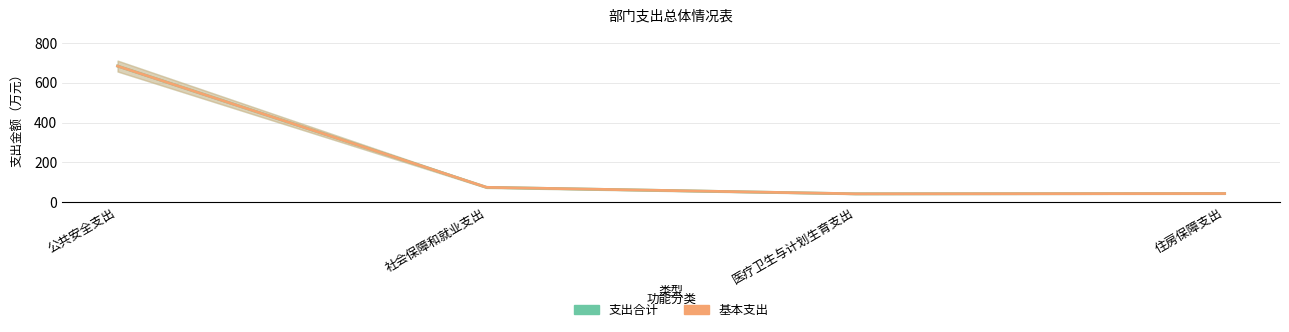

What is the minimum value shown in the chart?

41.7